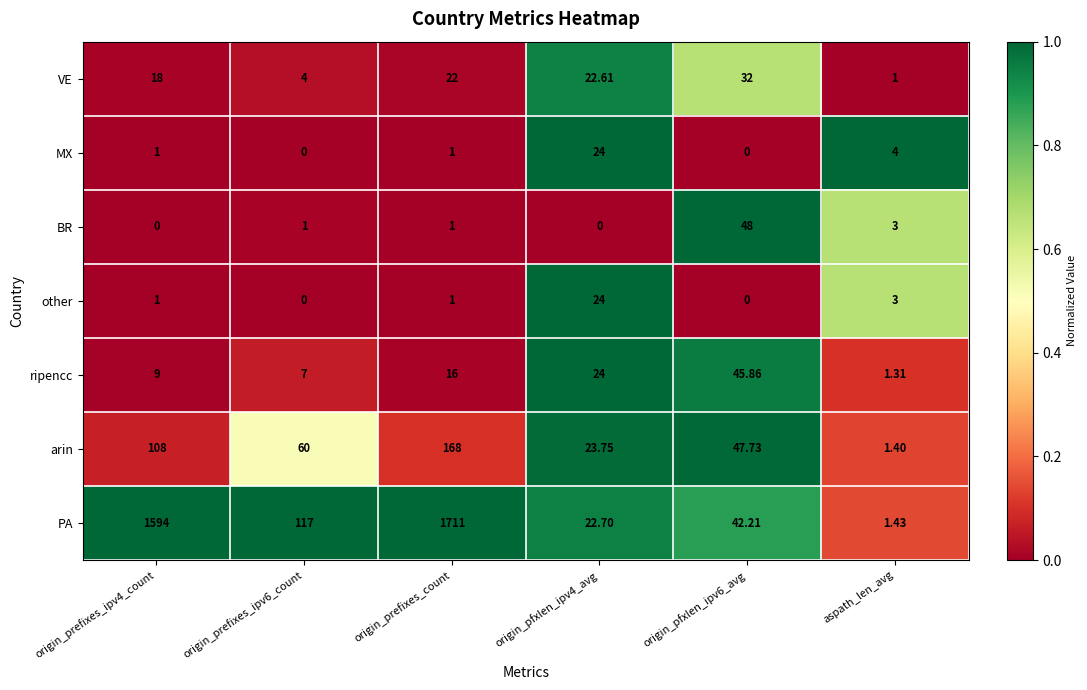

Which series has the widest spread of values?

PA